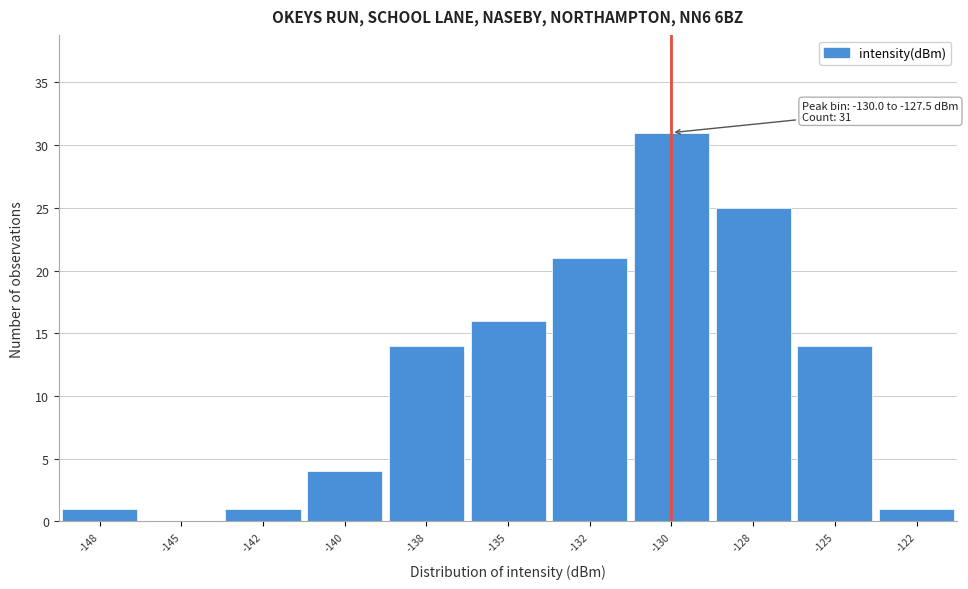

Reading left to right, list all the values displayed in this chart.

-148=1	-145=0	-142=1	-140=4	-138=14	-135=16	-132=21	-130=31	-128=25	-125=14	-122=1